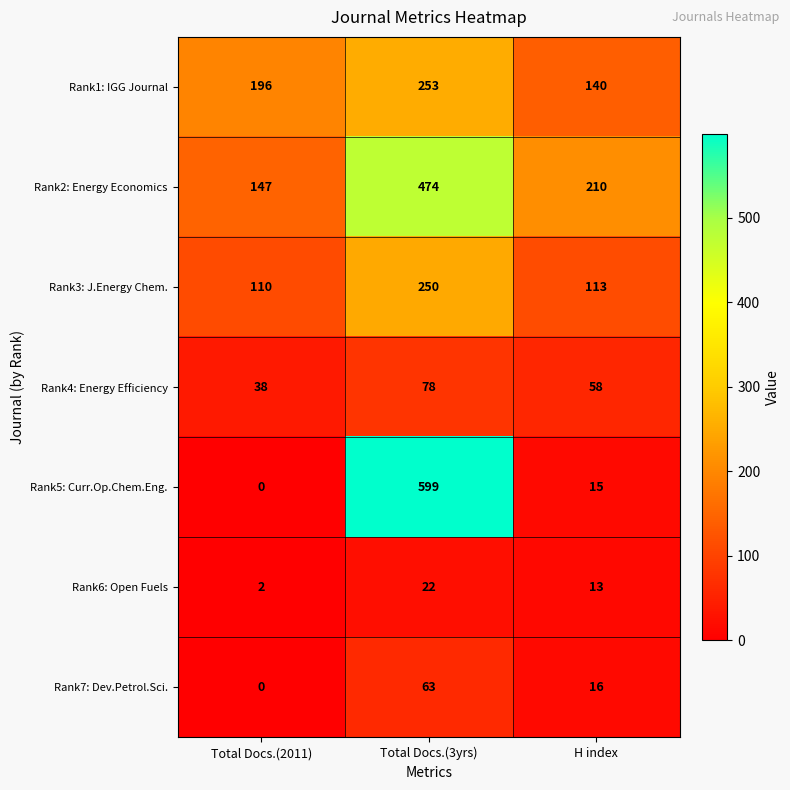

Between Total Docs.(2011) and H index, which series saw the biggest shift?

Rank2: Energy Economics